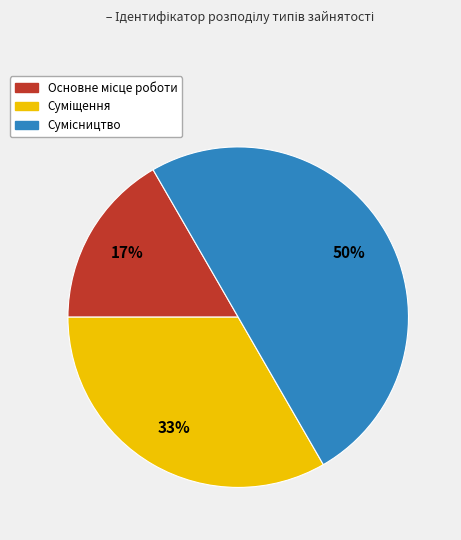

How many slices are in this pie chart?

3